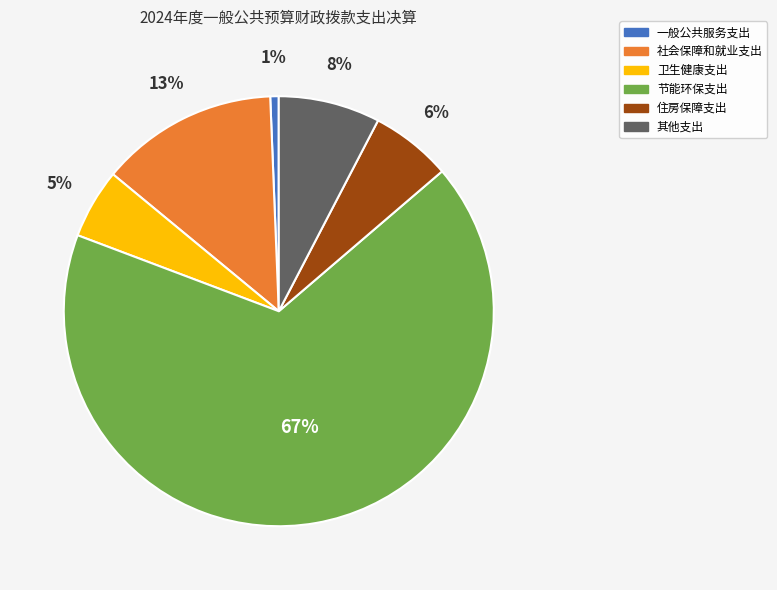

What is the largest slice in the pie chart?

节能环保支出